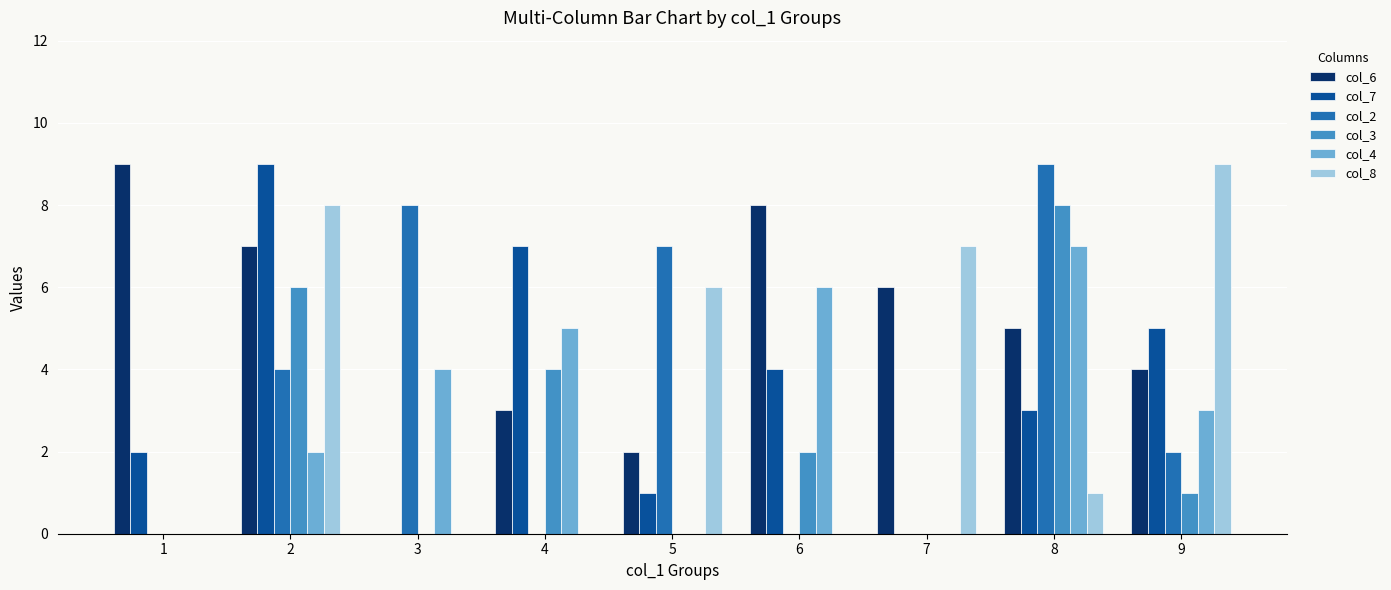

What is the total value across all series at 6?

20